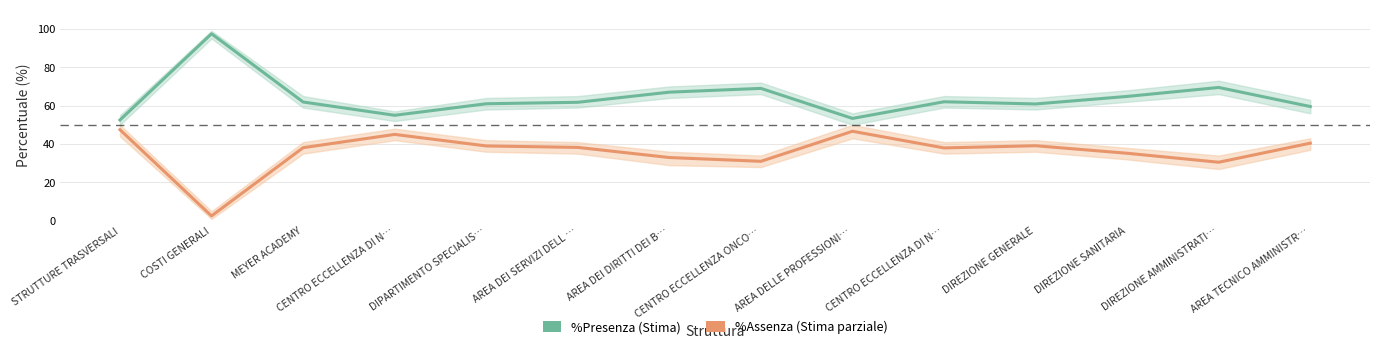

The %Presenza series shows 61.9 at MEYER ACADEMY. True or false?

True